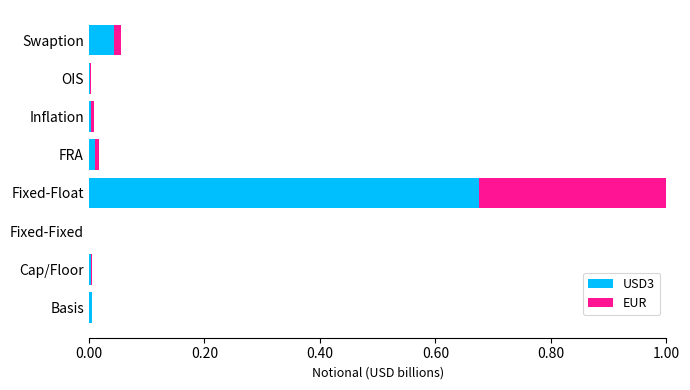

True or false: USD3 has a value of 0.0 at FRA.

True